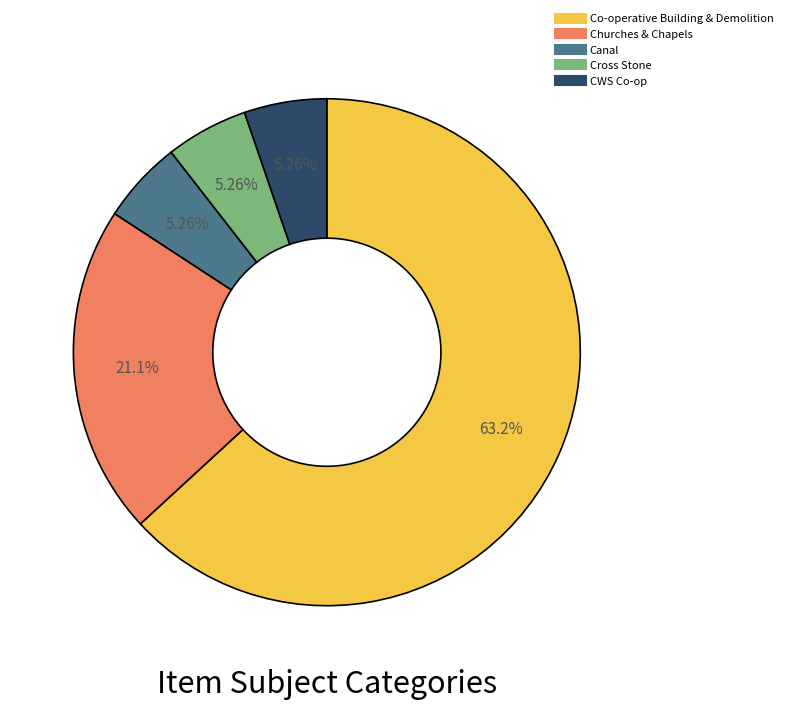

To the nearest percent, what is the combined percentage of CWS Co-op and Canal?

11%